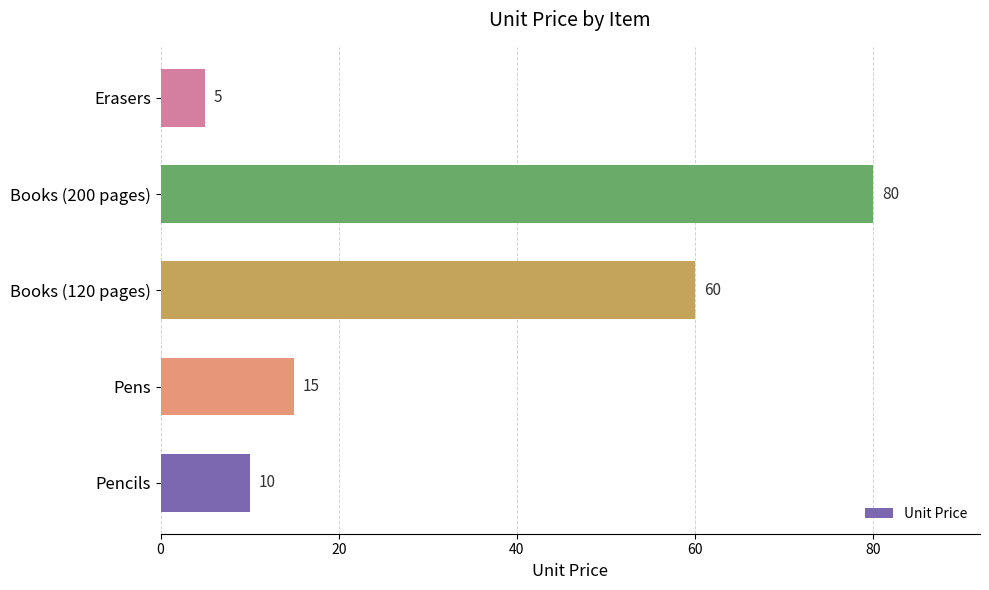

Reading top to bottom, list all the values displayed in this chart.

Erasers=5	Books (200 pages)=80	Books (120 pages)=60	Pens=15	Pencils=10